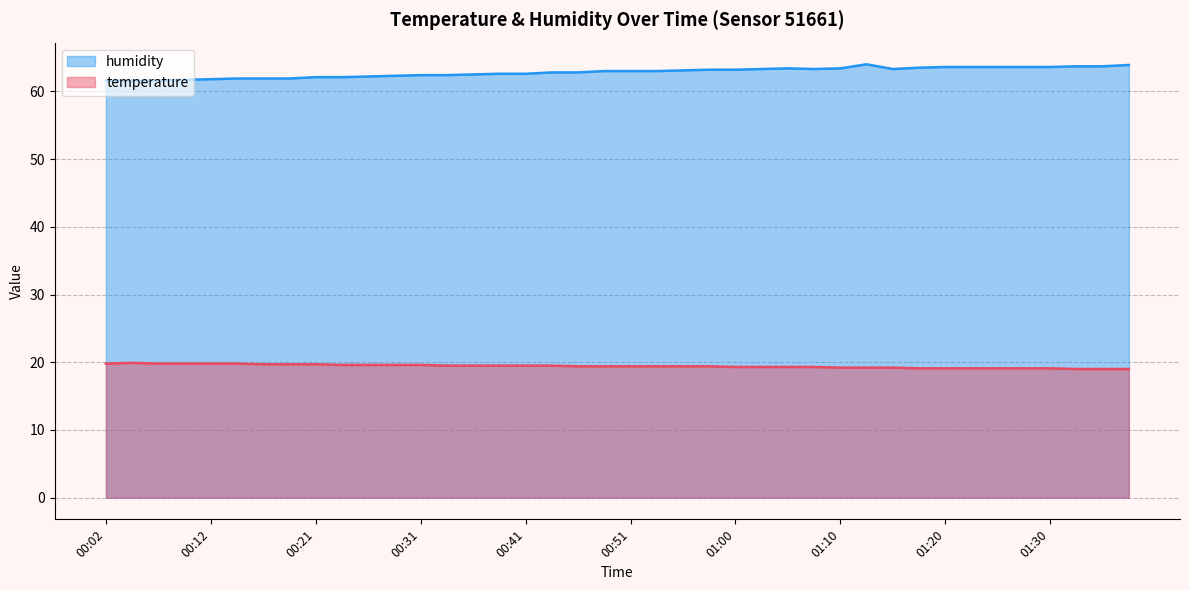

Which series has the largest total across all categories?

humidity